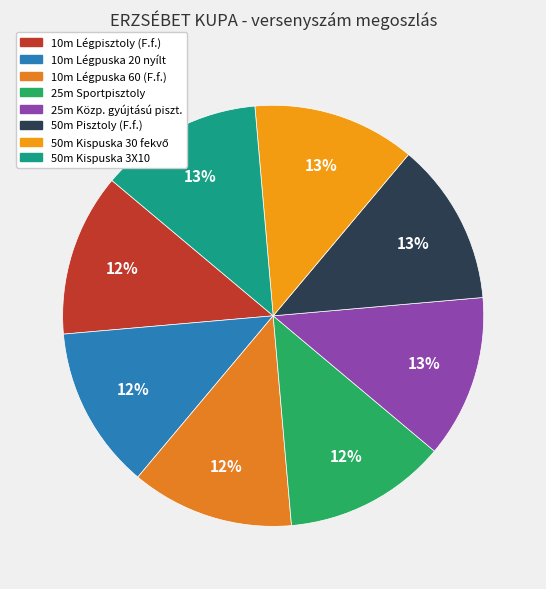

How many segments does this pie chart have?

8